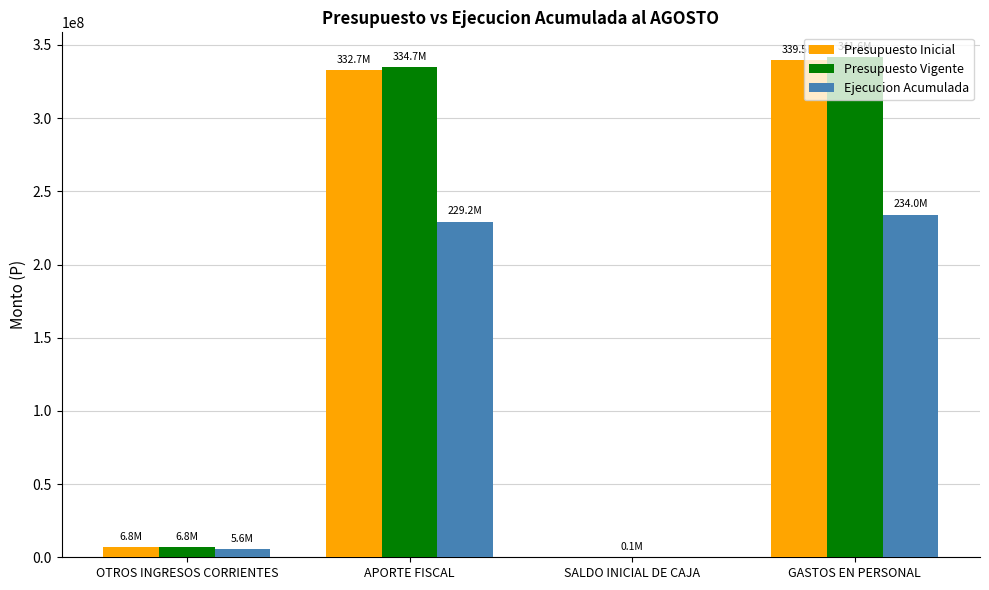

What is the difference between the Presupuesto Inicial values at SALDO INICIAL DE CAJA and APORTE FISCAL?

332669149